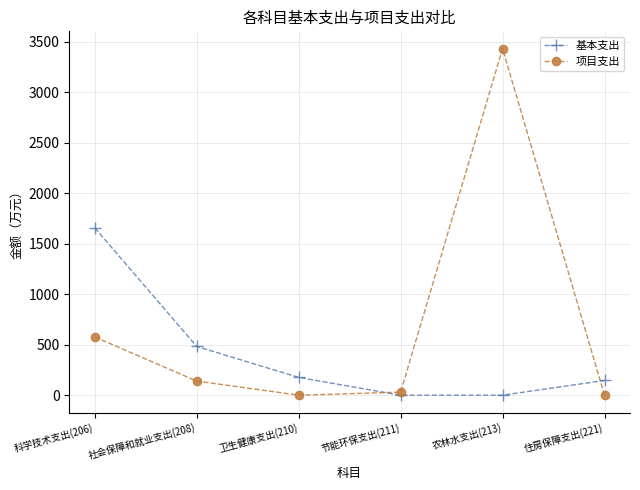

Rank the series by their average value, from highest to lowest.

项目支出, 基本支出